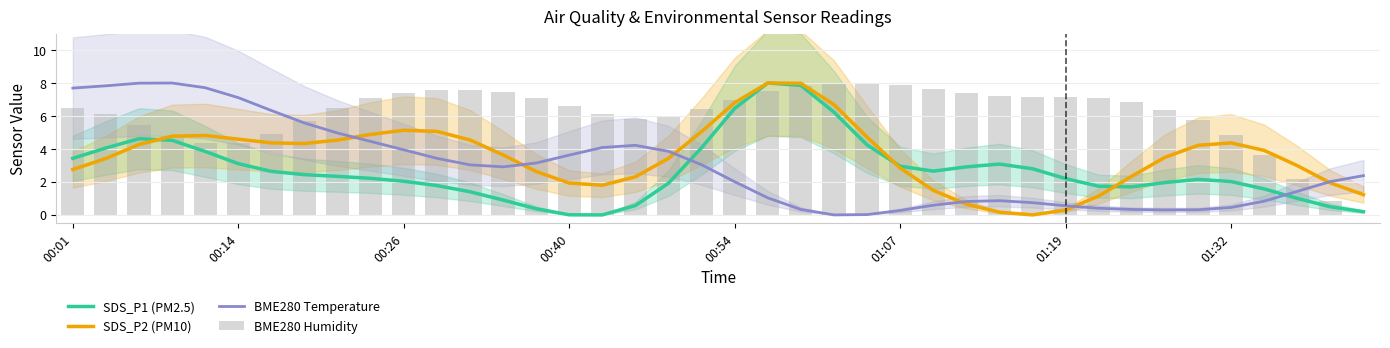

How many values in the BME280 Humidity series exceed 6?

26